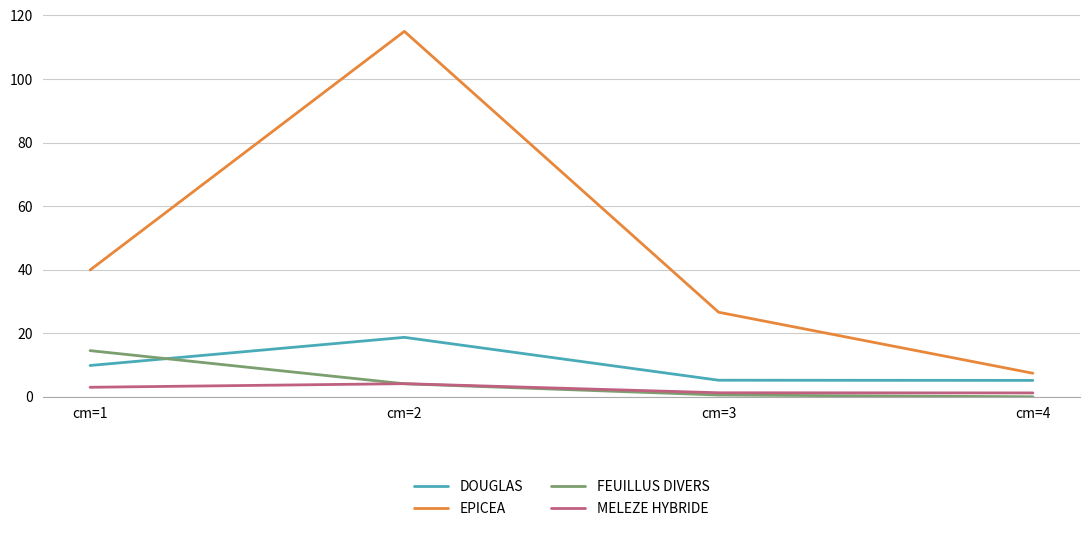

Is the value of MELEZE HYBRIDE at cm=3 greater than the value of DOUGLAS at cm=2?

No